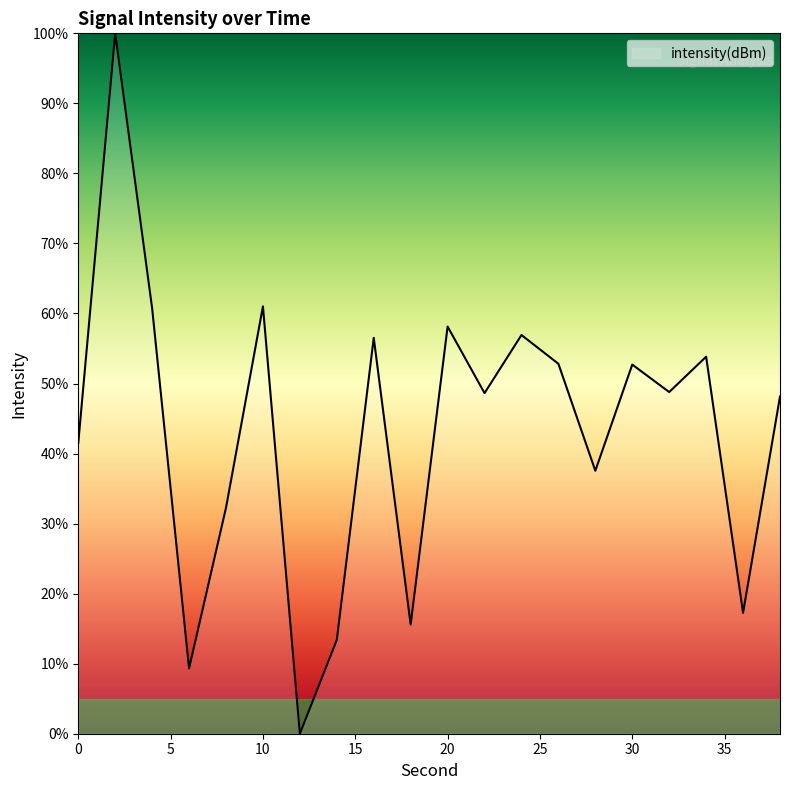

What is the average value?

43.3